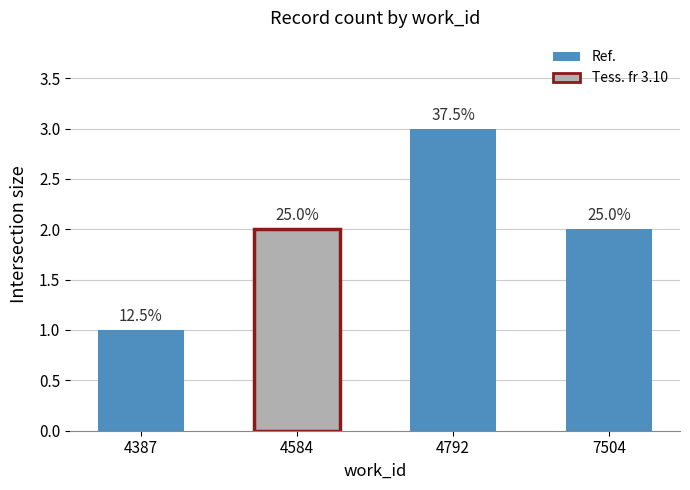

Rank the categories by value from highest to lowest.

4792, 4584, 7504, 4387